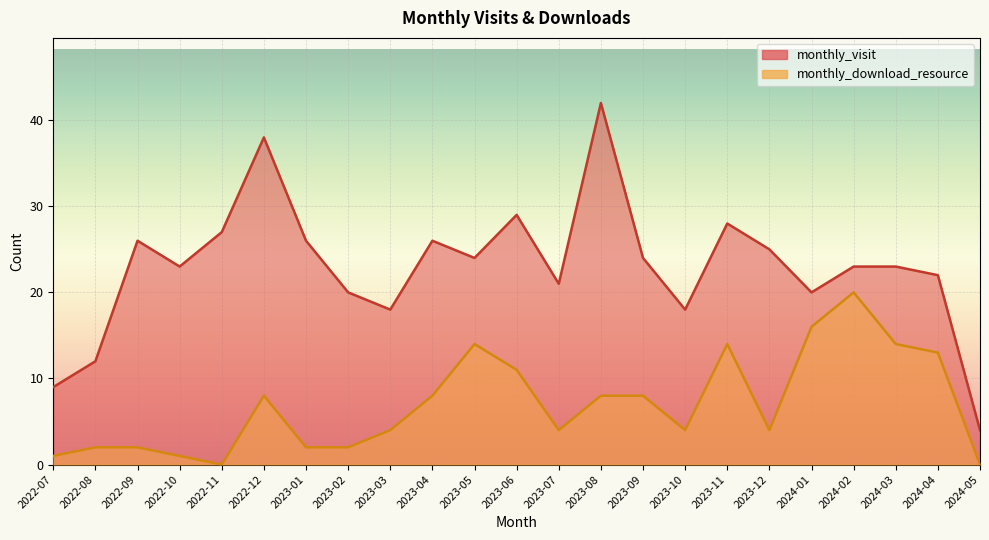

True or false: monthly_download_resource and monthly_visit intersect in this chart.

False